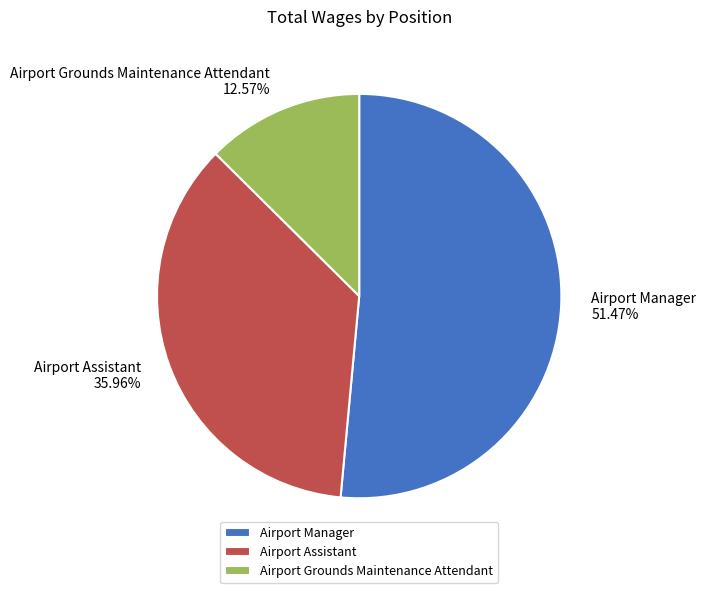

How many segments does this pie chart have?

3